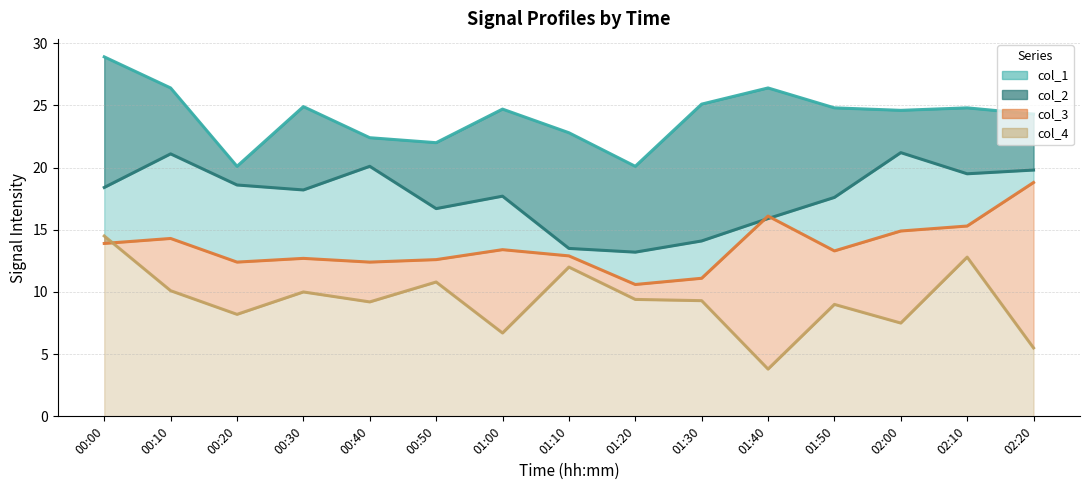

What is the difference between the maximum and second lowest values in the col_4 line series?

9.0